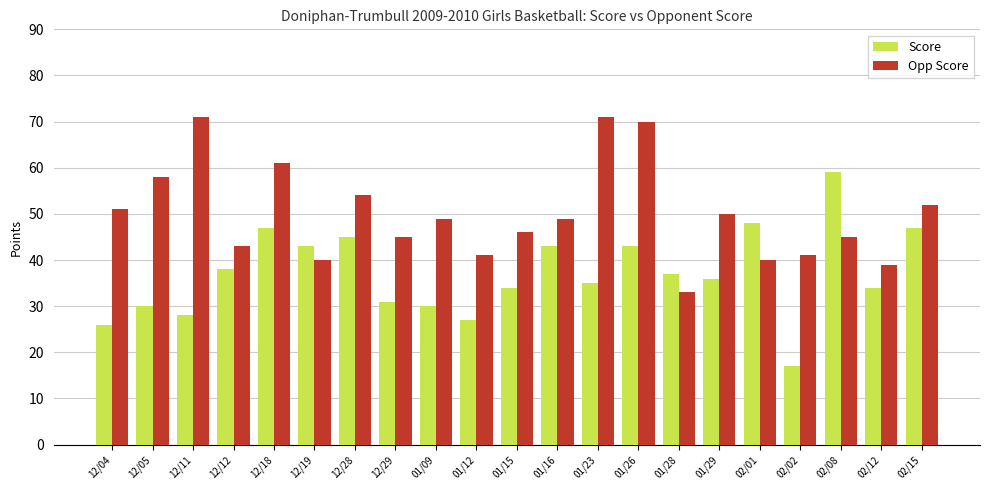

The Score series shows 30 at 12/05. True or false?

True